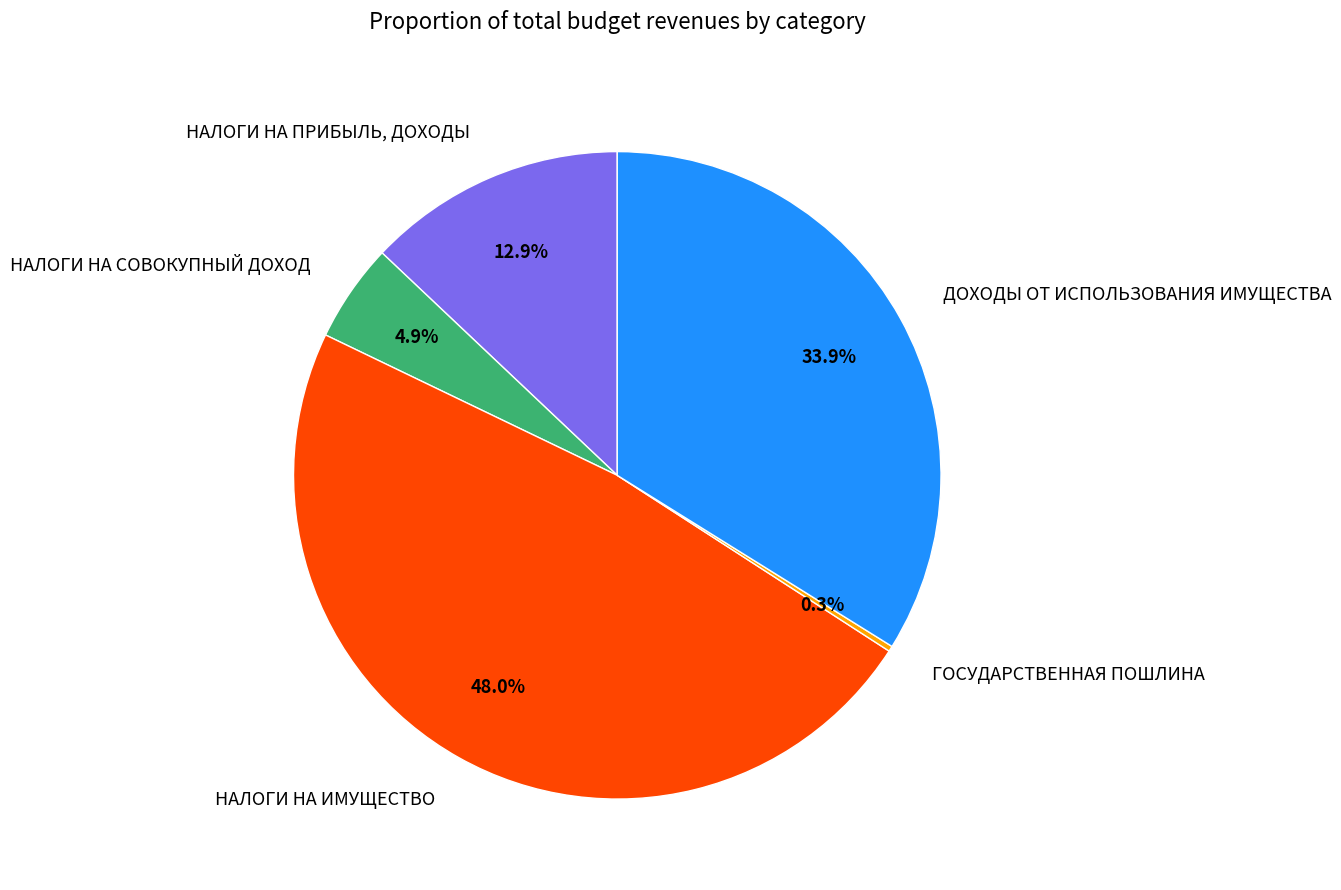

Do ДОХОДЫ ОТ ИСПОЛЬЗОВАНИЯ ИМУЩЕСТВА and НАЛОГИ НА СОВОКУПНЫЙ ДОХОД together represent more than half of the pie?

No